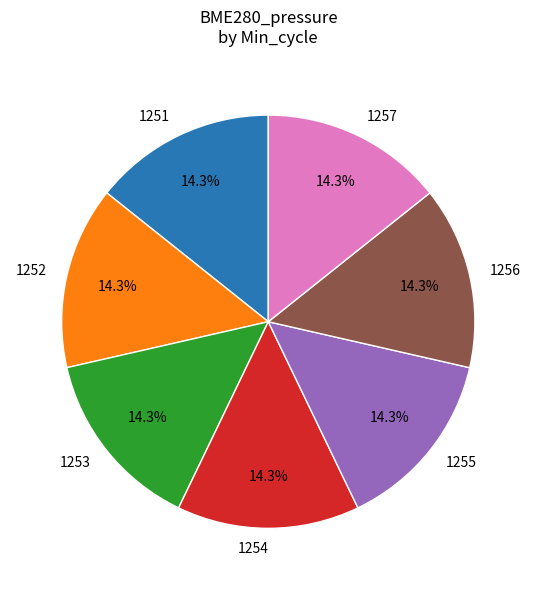

Does any single category account for the majority?

No